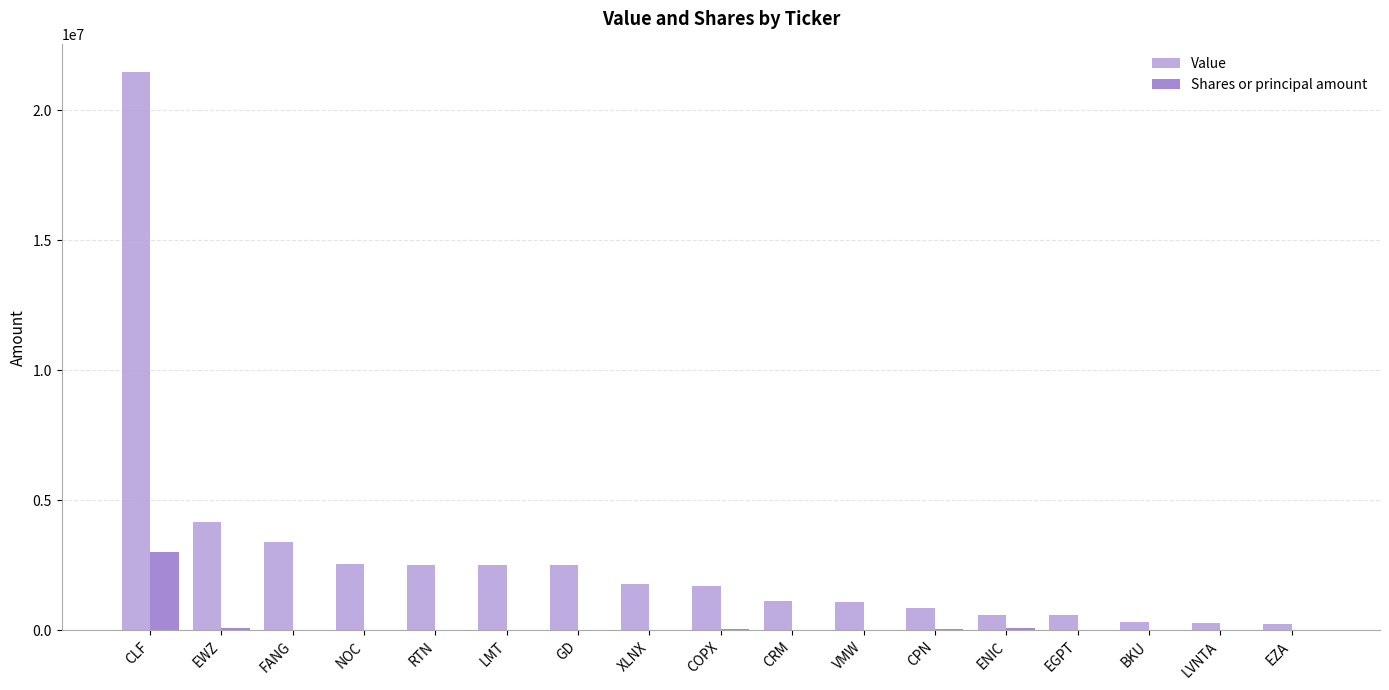

Is the value of Value at FANG greater than the value of Shares or principal amount at VMW?

Yes